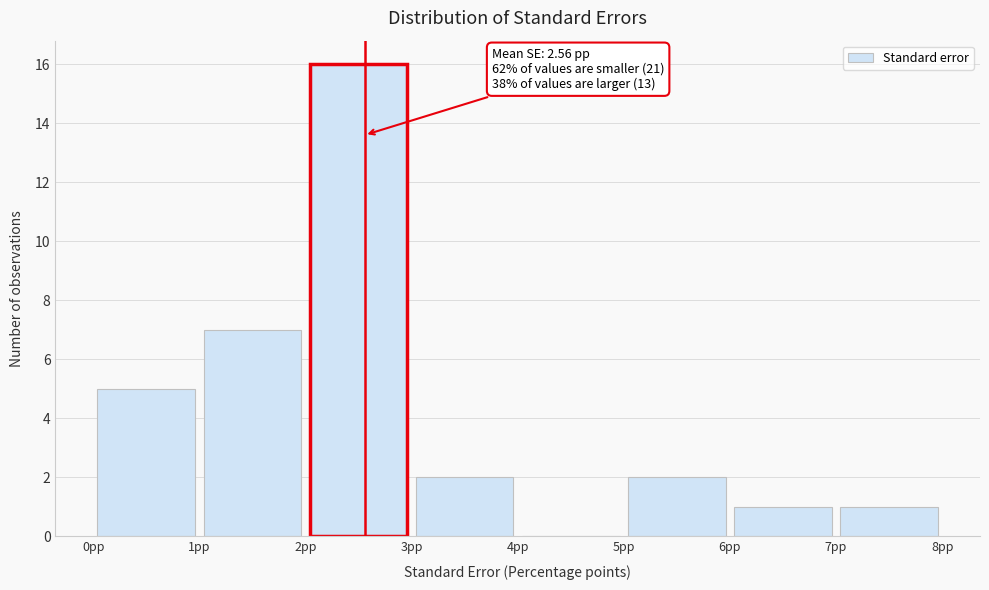

Over which range of the x-axis is the bar tallest?

2 to 3